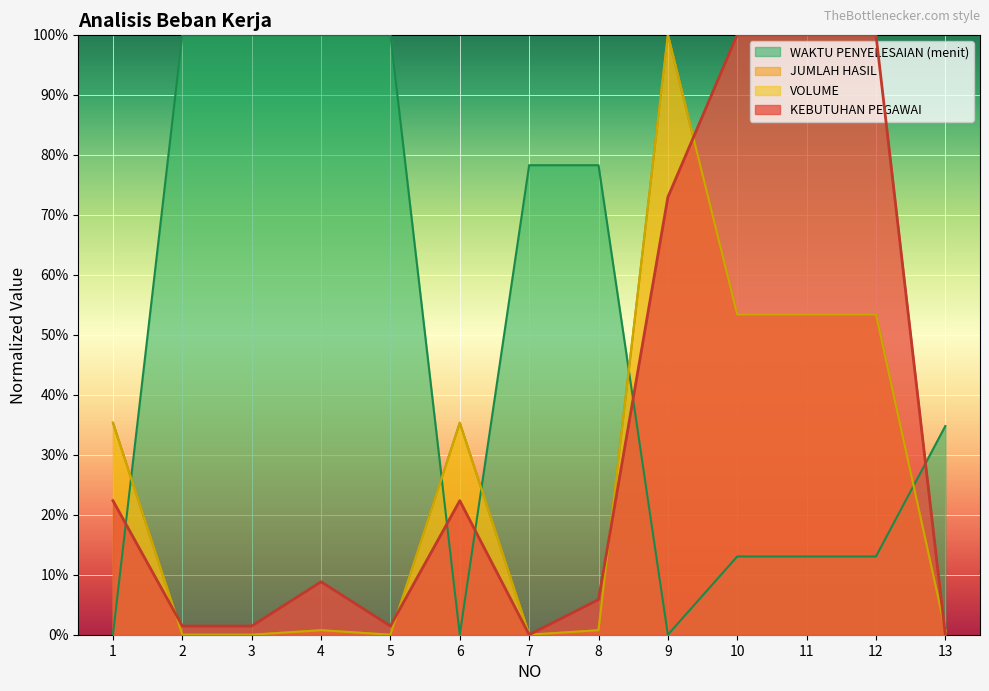

How many values in the VOLUME series exceed 0?

9